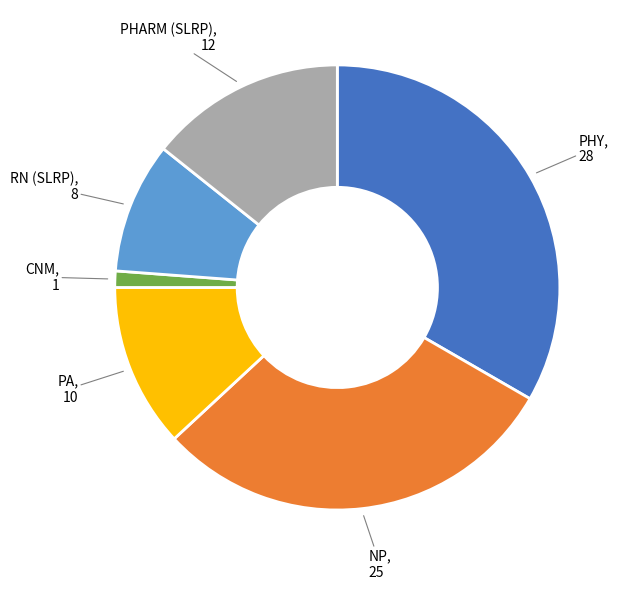

Rank the categories by value from lowest to highest.

CNM, RN (SLRP), PA, PHARM (SLRP), NP, PHY